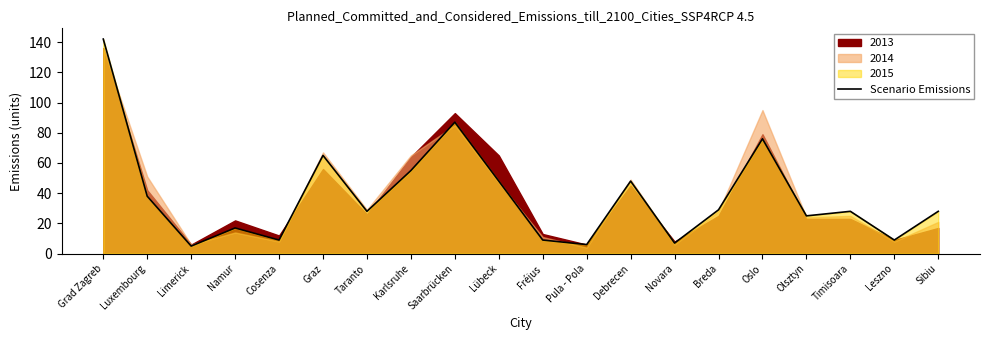

What is the difference between the values at Limerick and Saarbrücken?

82